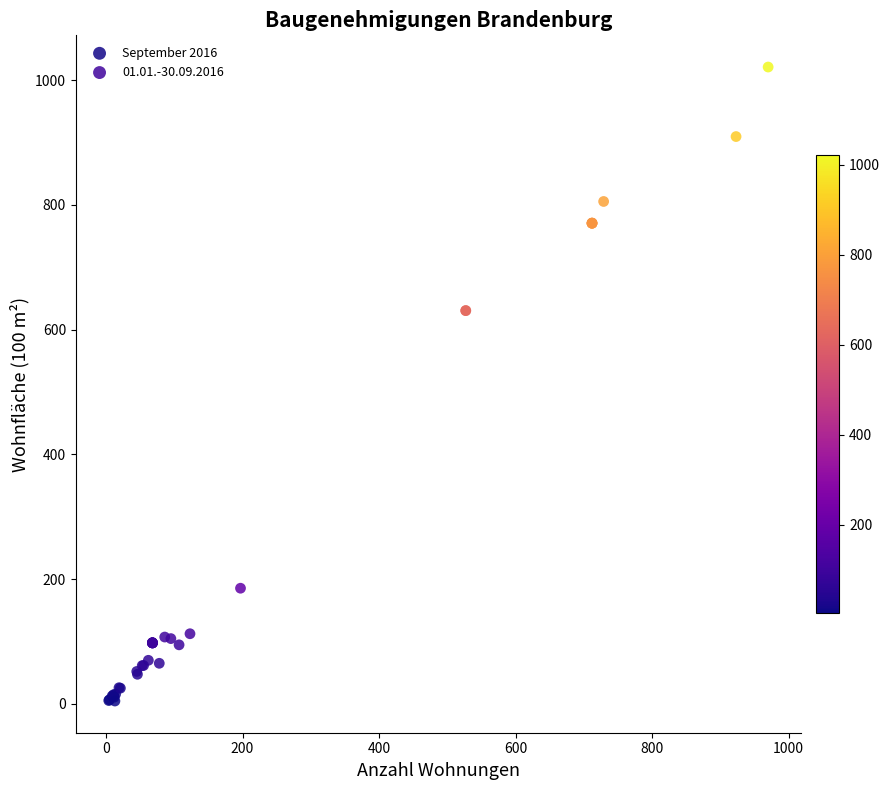

Which series reaches the minimum Y coordinate?

September 2016